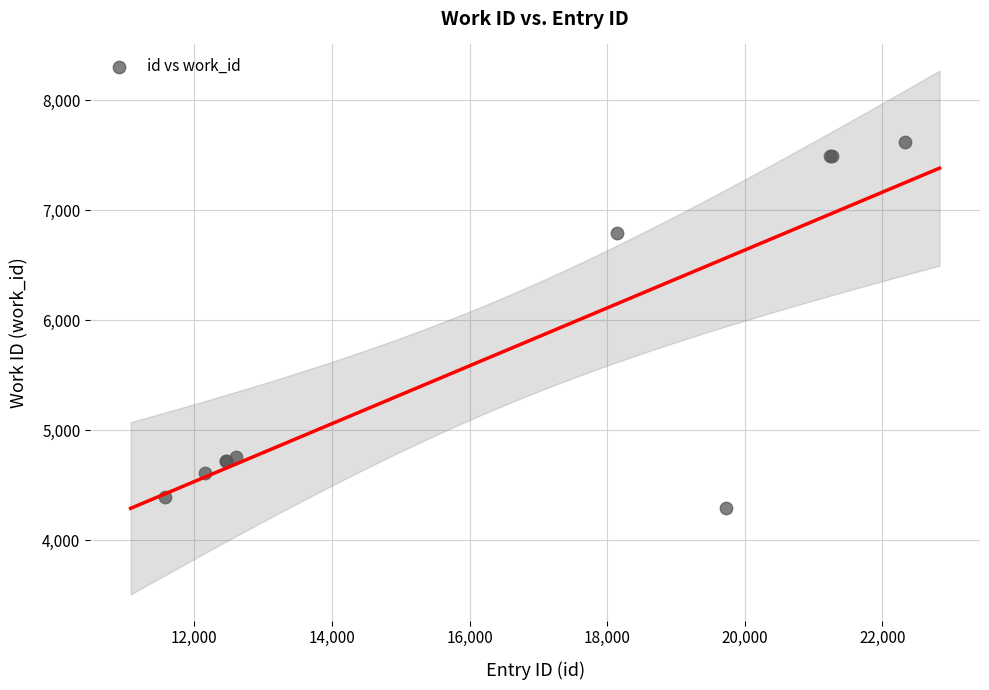

What Y value in the scatter plot is closest to 5959?

6797